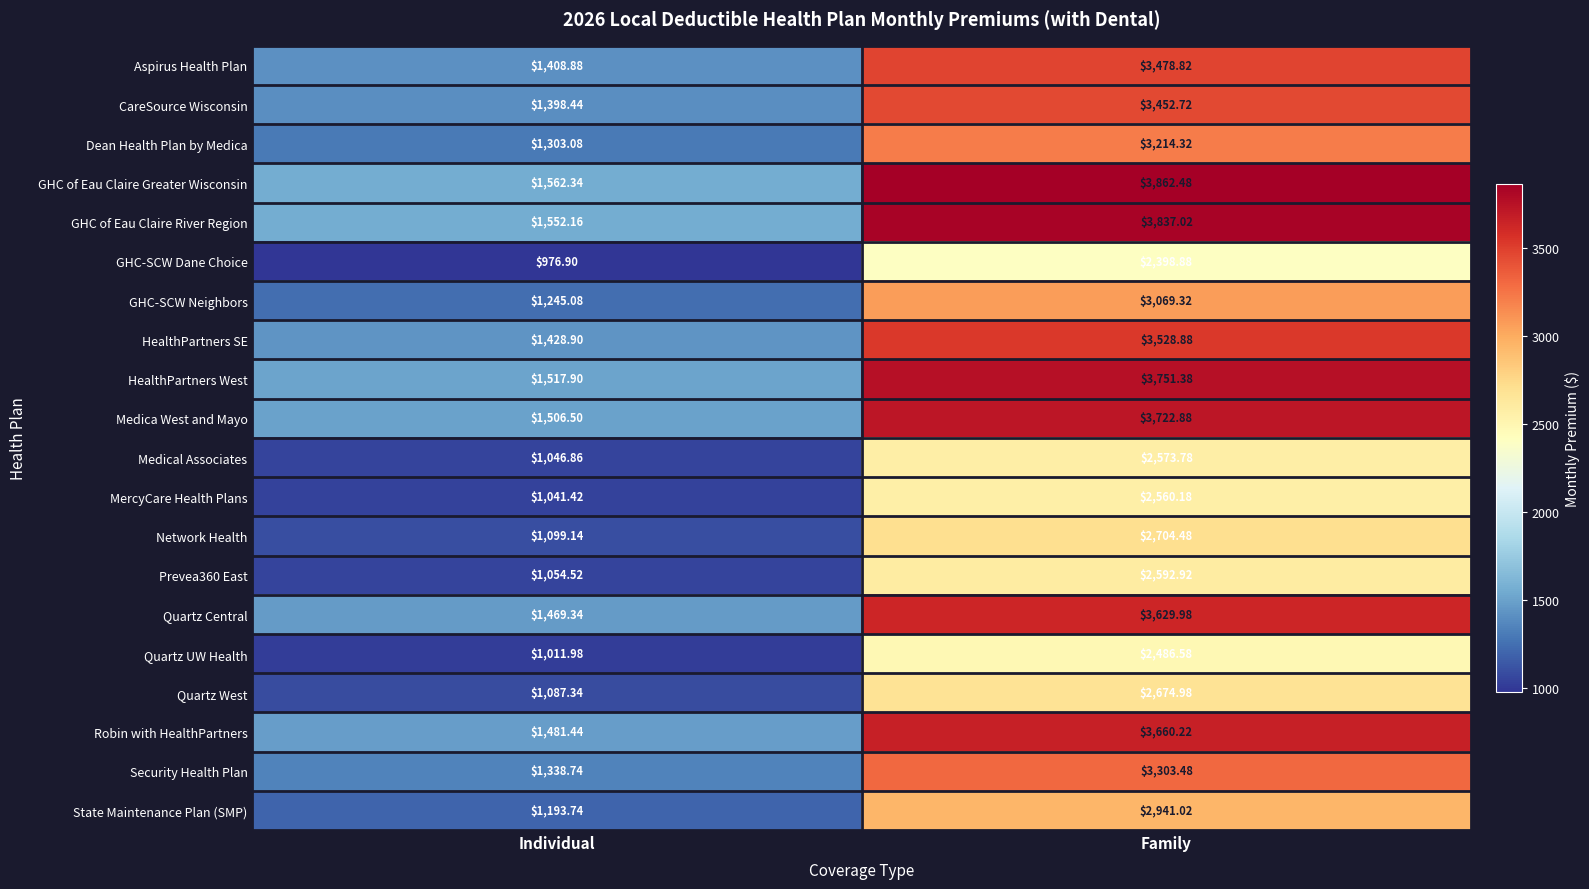

Rank the series at Family from highest to lowest value.

GHC of Eau Claire Greater Wisconsin, GHC of Eau Claire River Region, HealthPartners West, Medica West and Mayo, Robin with HealthPartners, Quartz Central, HealthPartners SE, Aspirus Health Plan, CareSource Wisconsin, Security Health Plan, Dean Health Plan by Medica, GHC-SCW Neighbors, State Maintenance Plan (SMP), Network Health, Quartz West, Prevea360 East, Medical Associates, MercyCare Health Plans, Quartz UW Health, GHC-SCW Dane Choice